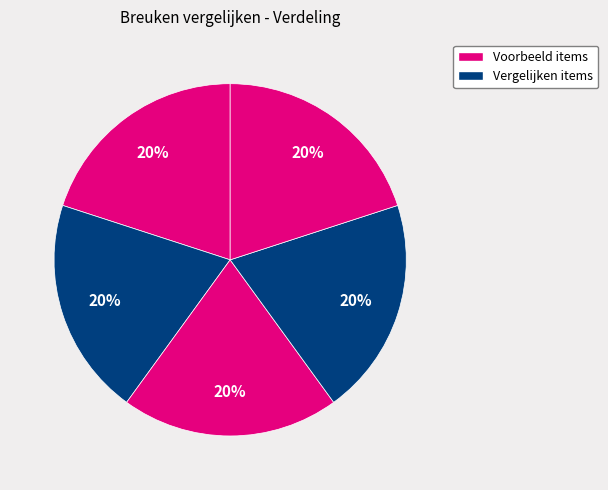

How many slices are in this pie chart?

5